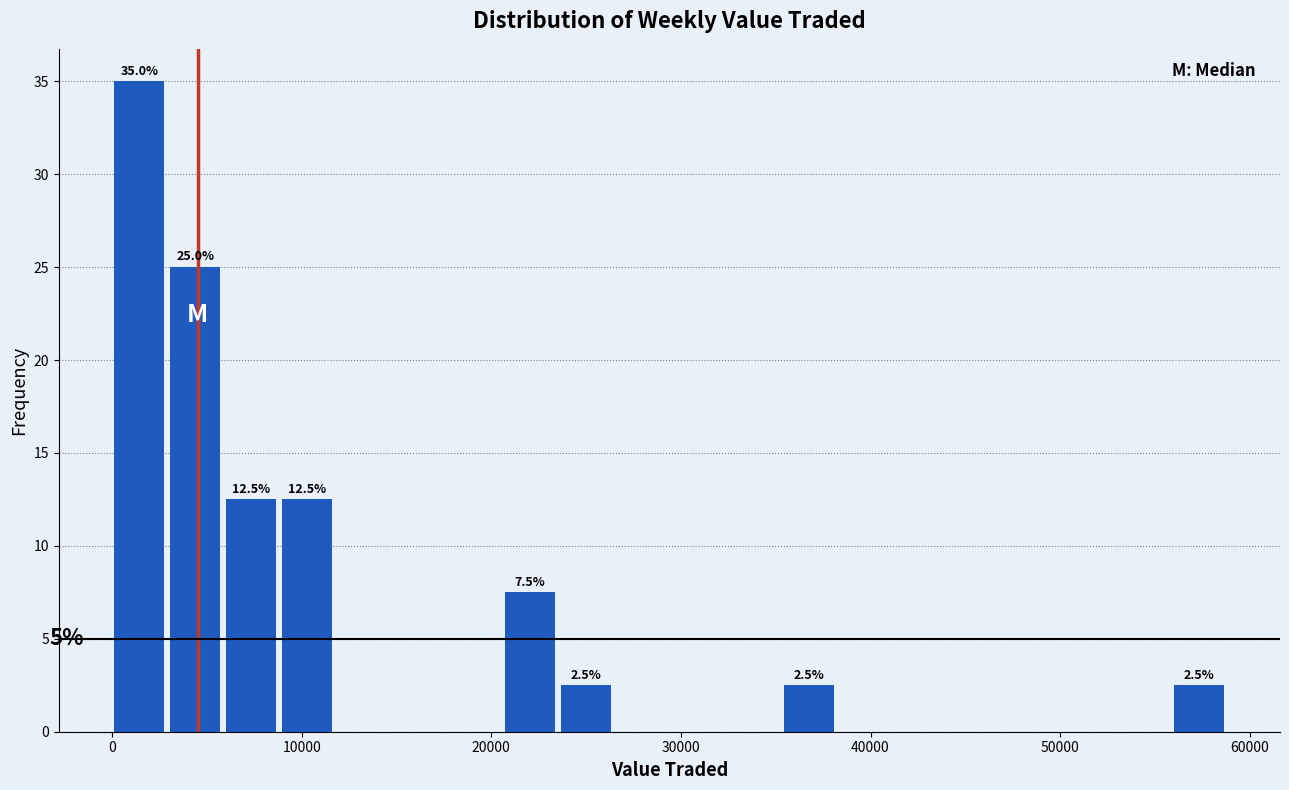

Read against the x-axis, roughly where is the centre of the tallest bar?

1000